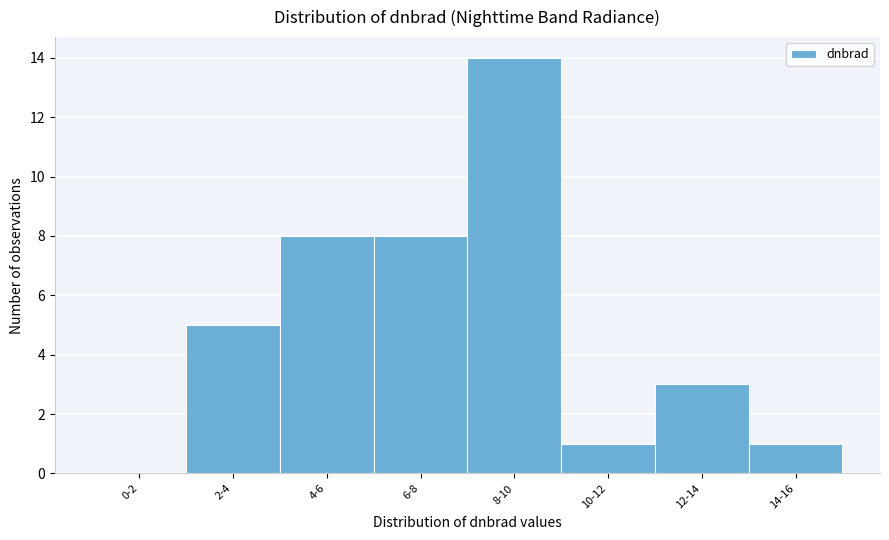

Reading left to right, what are all the values shown in this chart?

0-2=0	2-4=5	4-6=8	6-8=8	8-10=14	10-12=1	12-14=3	14-16=1